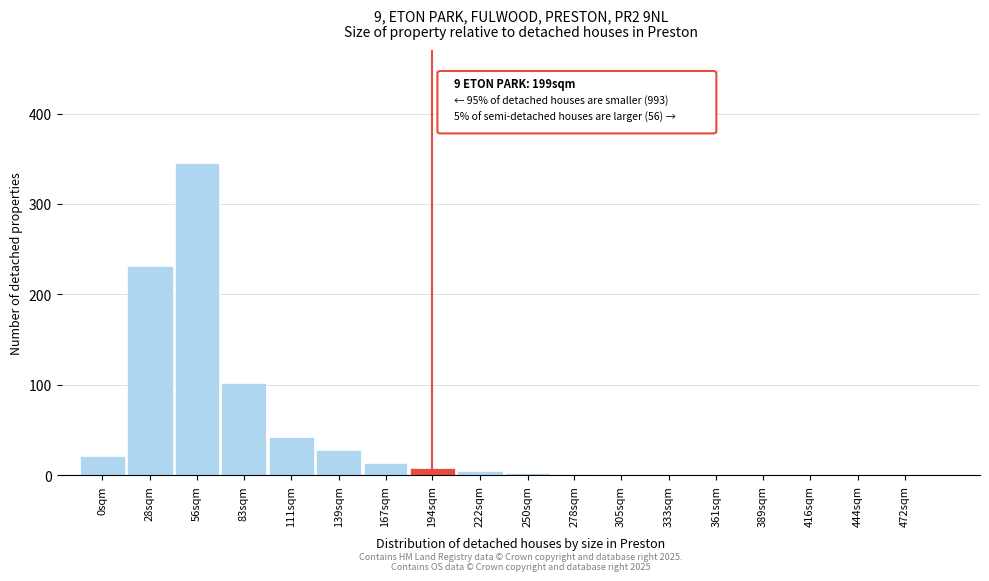

What is the maximum value shown in the chart?

345